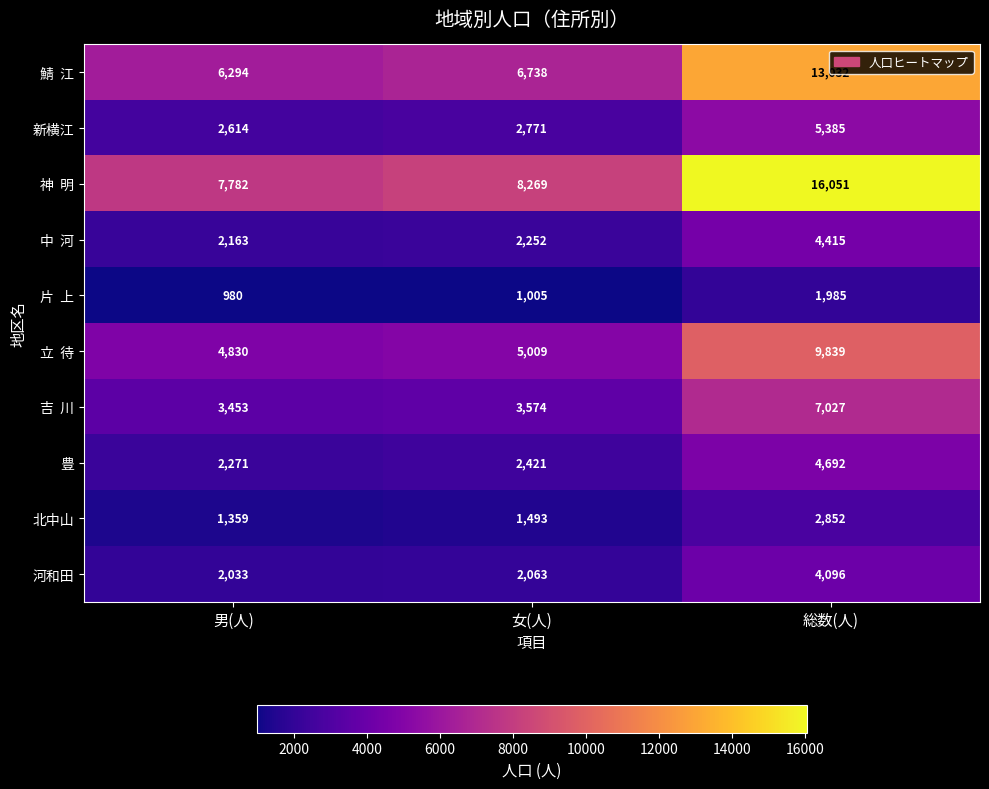

What is the maximum value shown in the chart?

16051